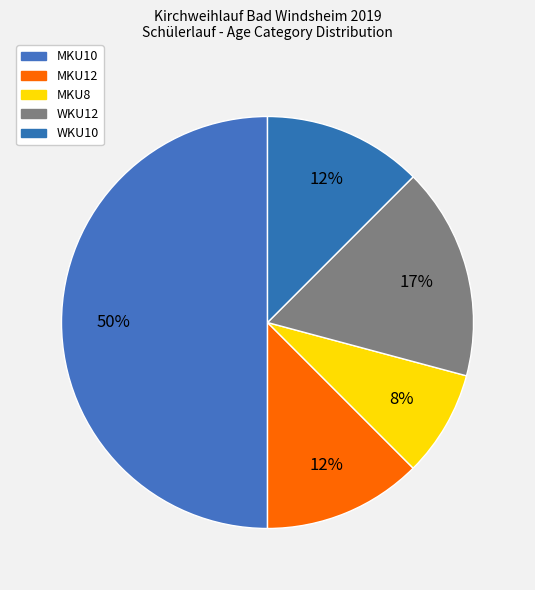

How many slices are in this pie chart?

5